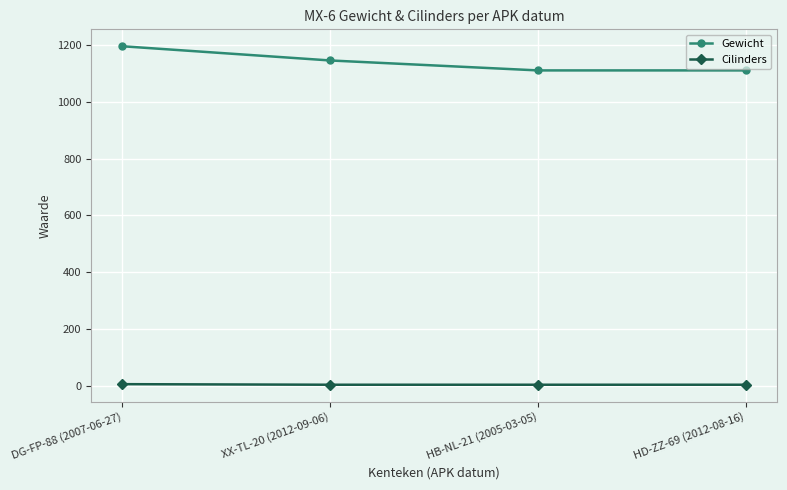

At how many categories does at least one series exceed 543?

4